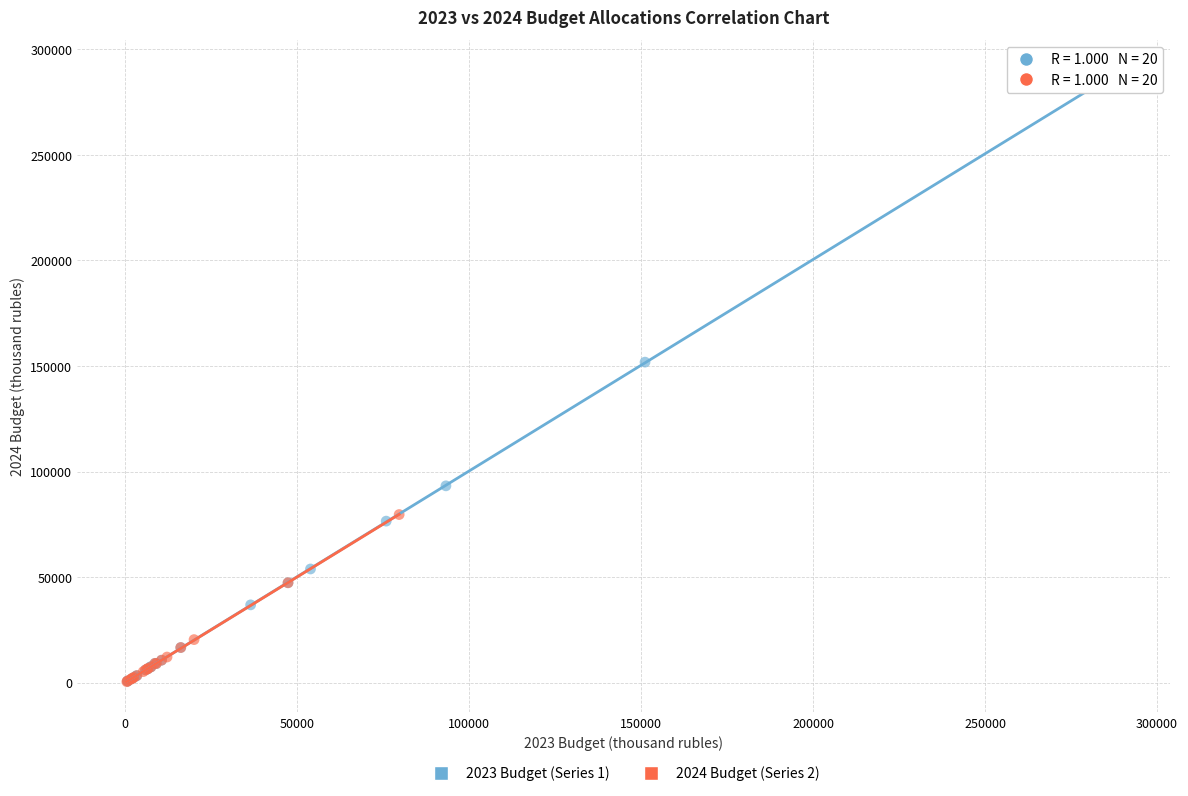

Which series reaches the maximum Y coordinate?

2023 Budget (Series 1)